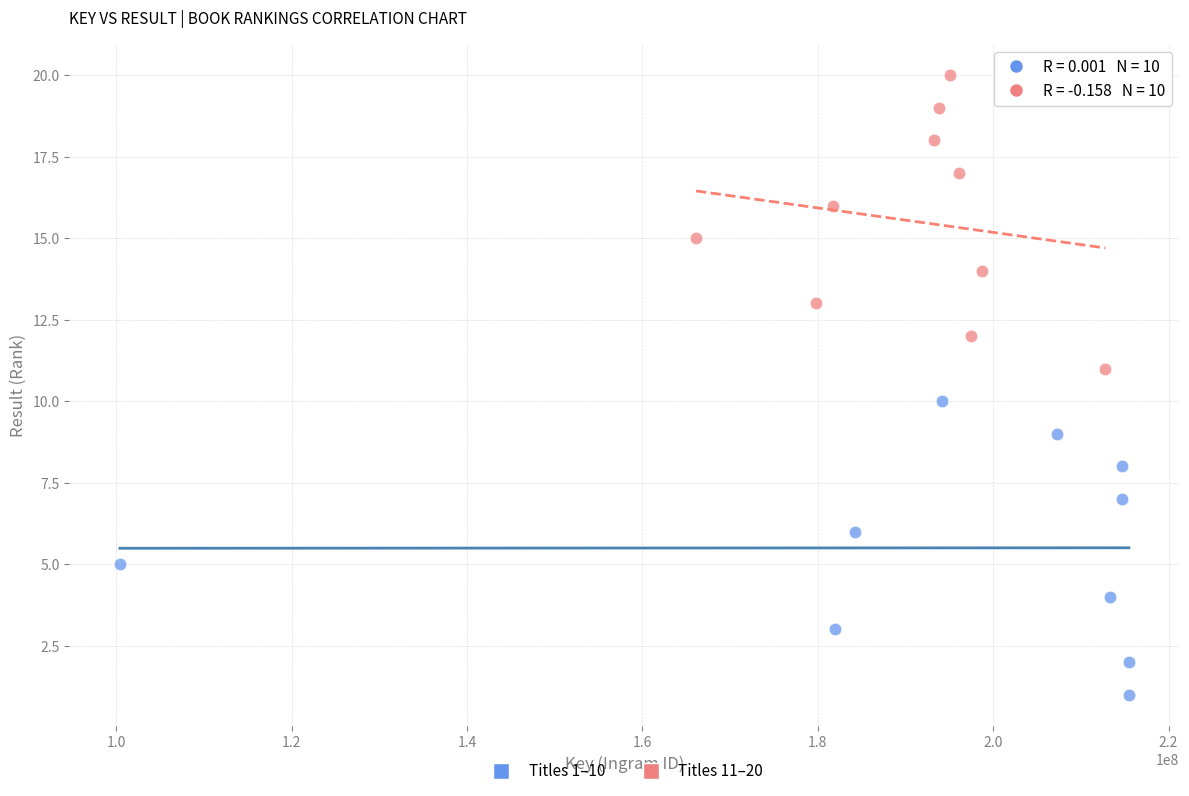

Which series reaches the minimum Y coordinate?

Titles 1–10